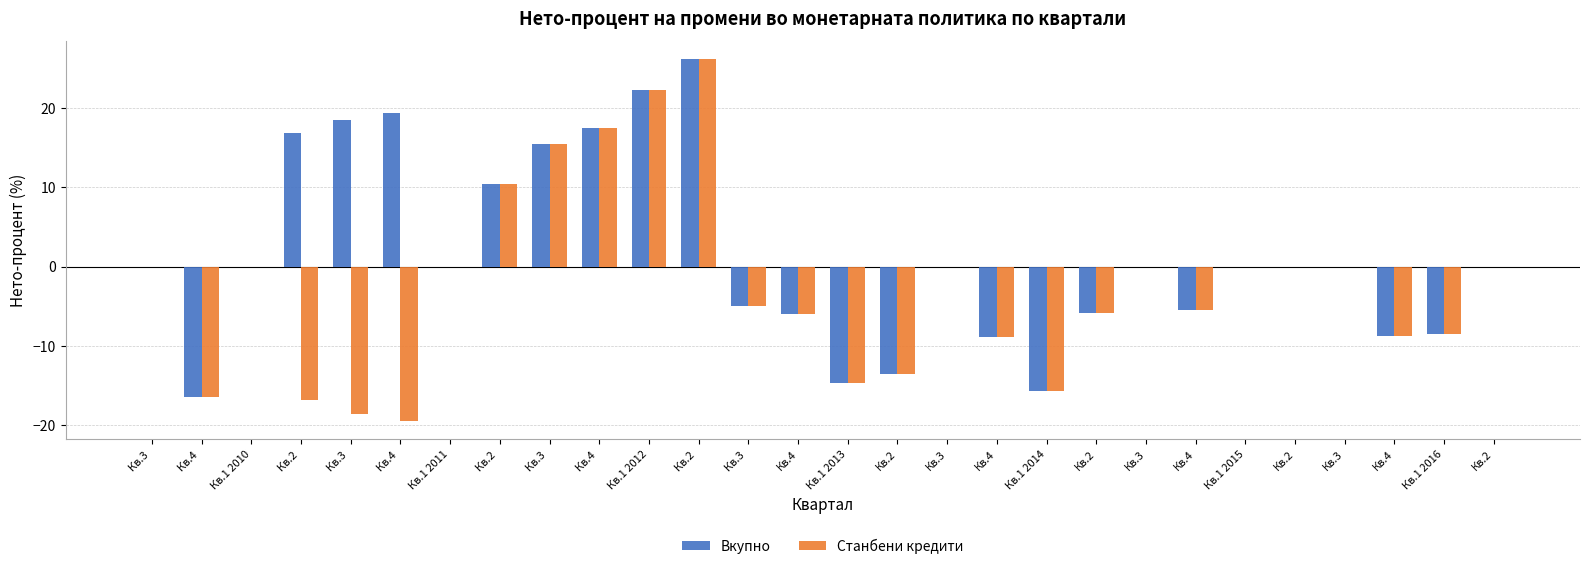

How many groups of bars are there?

28